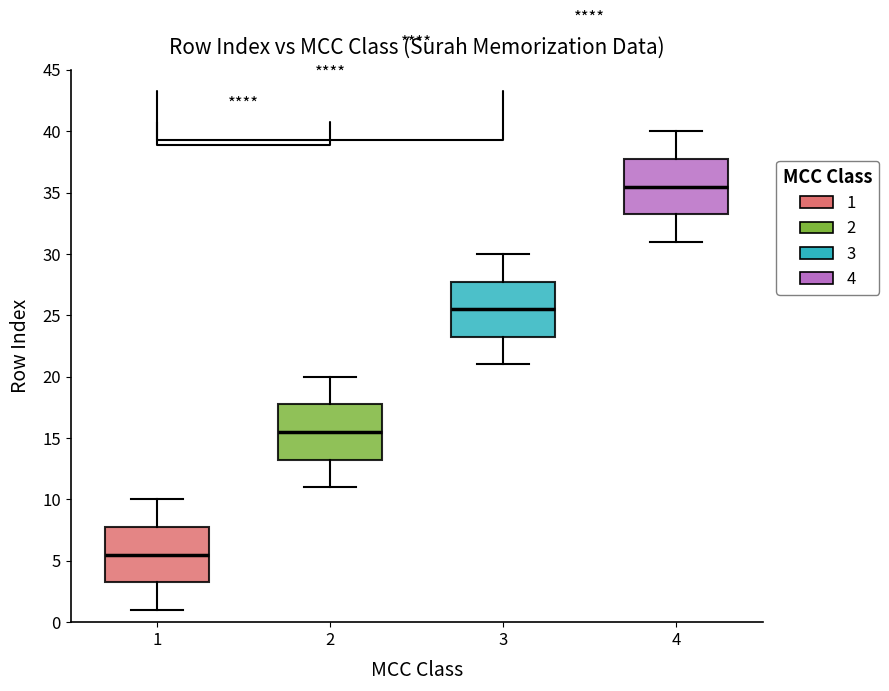

Where does the upper whisker of the box at x = 3 end on the y-axis? The values are not printed on the chart, so give them approximately, as read against the axis.

30.0